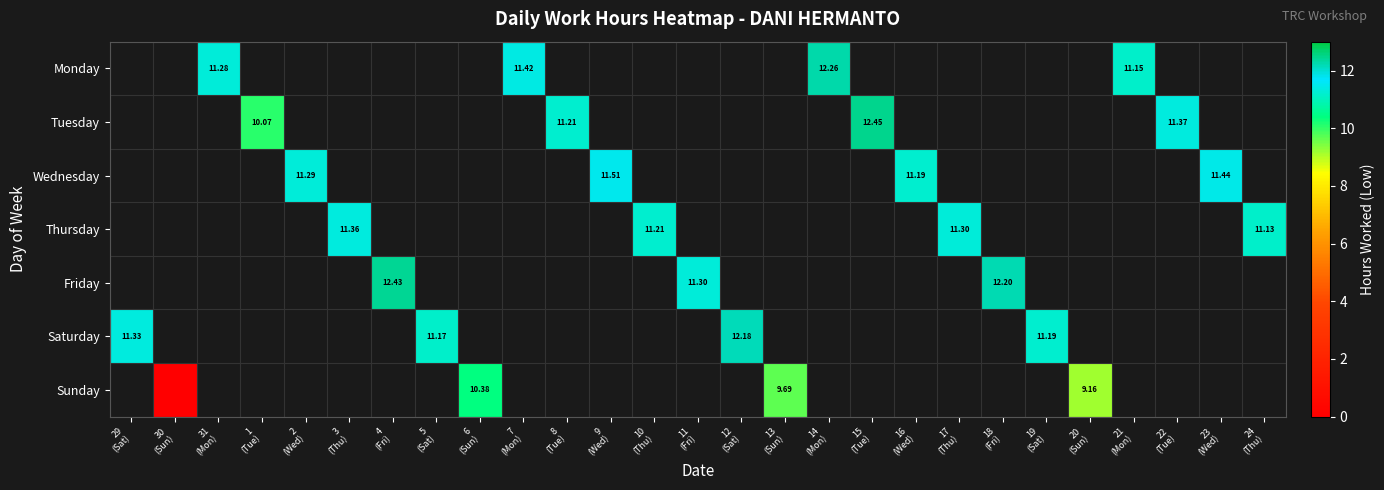

Which category has the highest value across all series?

15
(Tue)